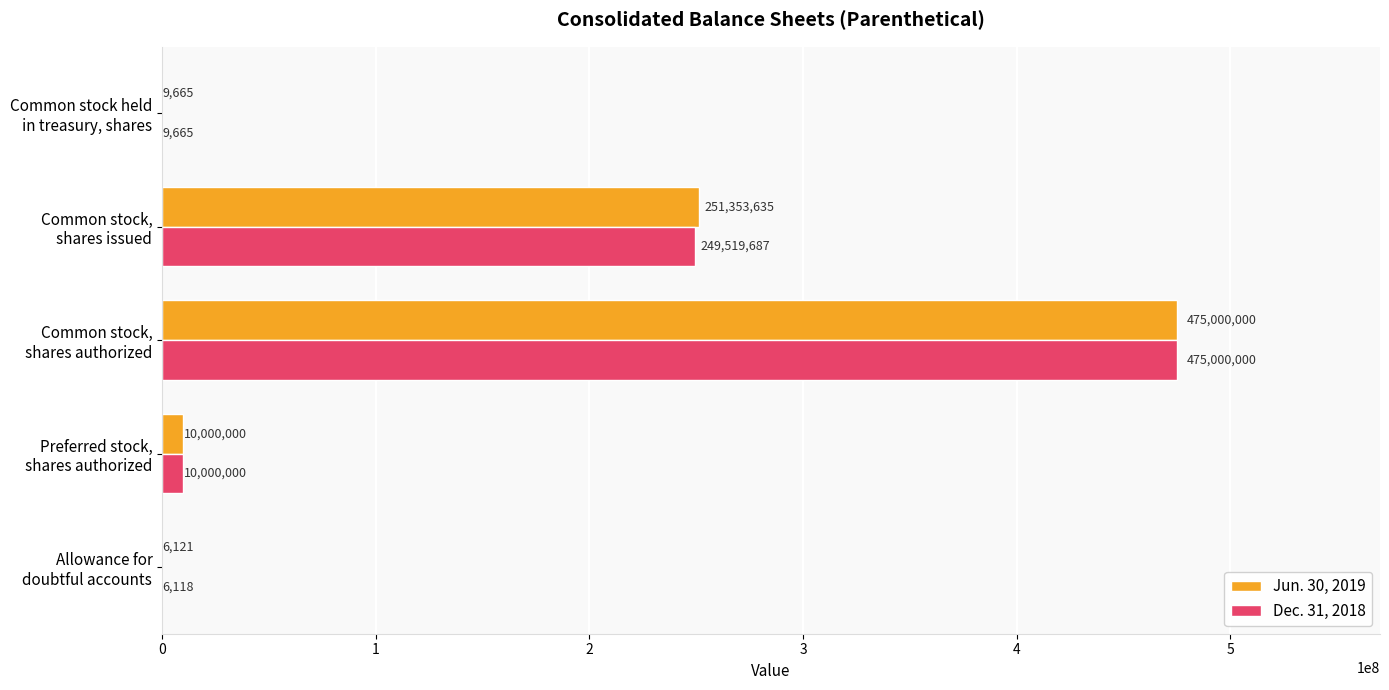

What is the maximum value shown in the chart?

475000000